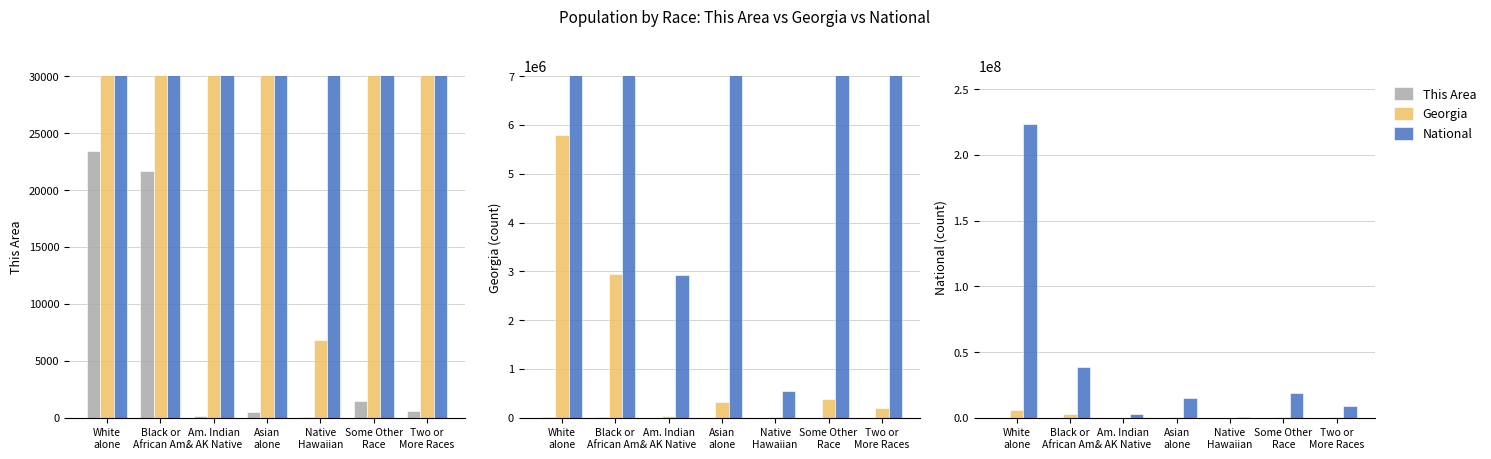

Which category has the lowest value in the National series?

Native
Hawaiian